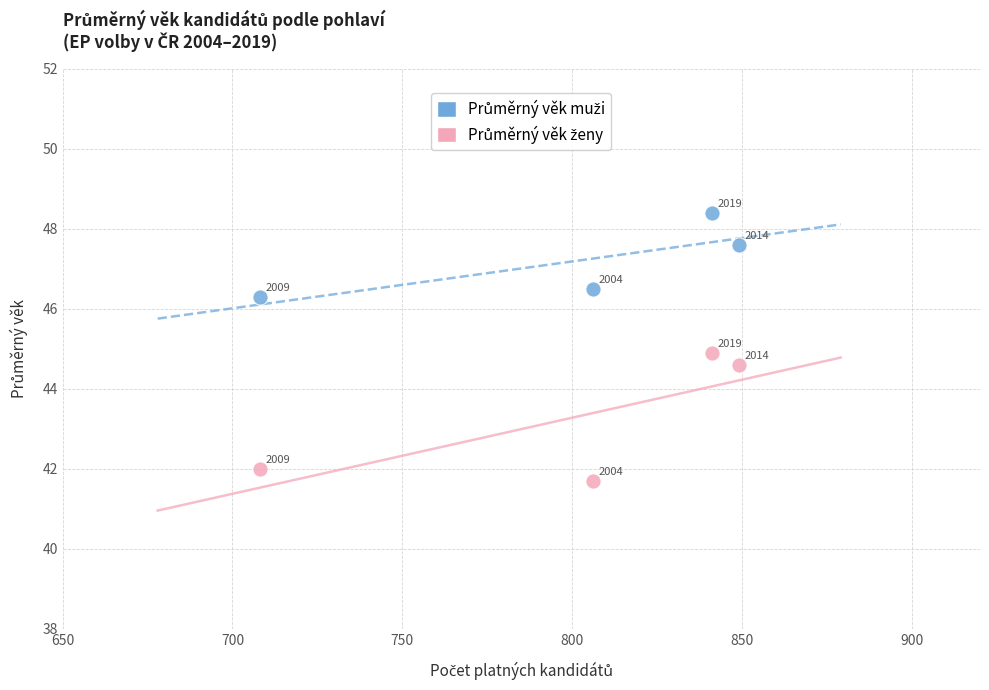

What is the X range (max minus min) for the scatter plot?

141.0